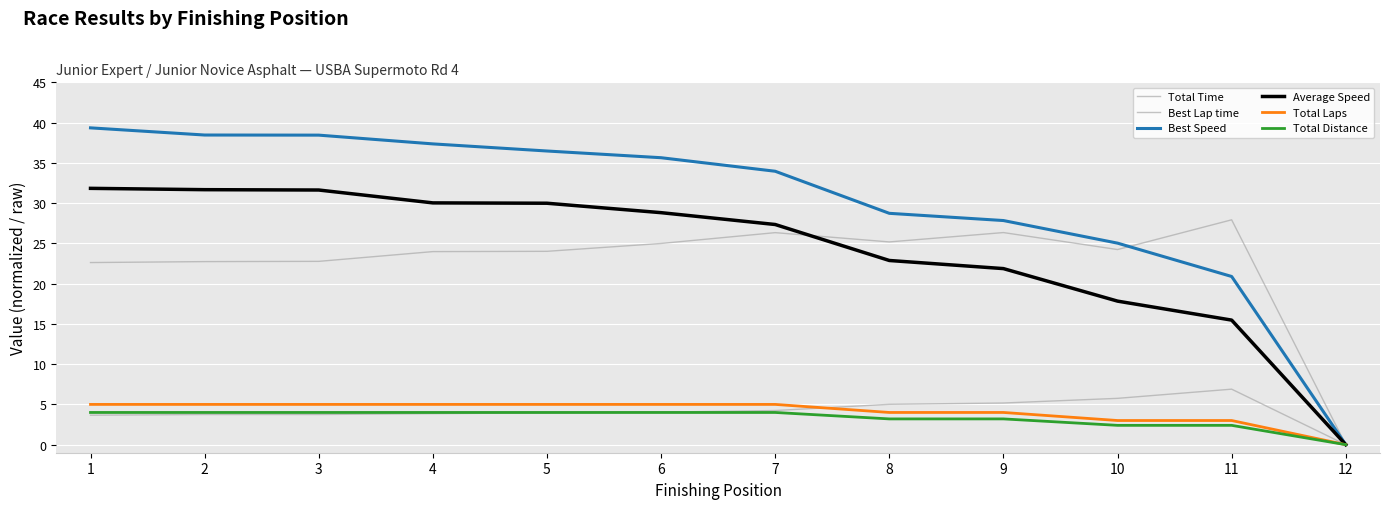

How many lines are shown in the chart?

6